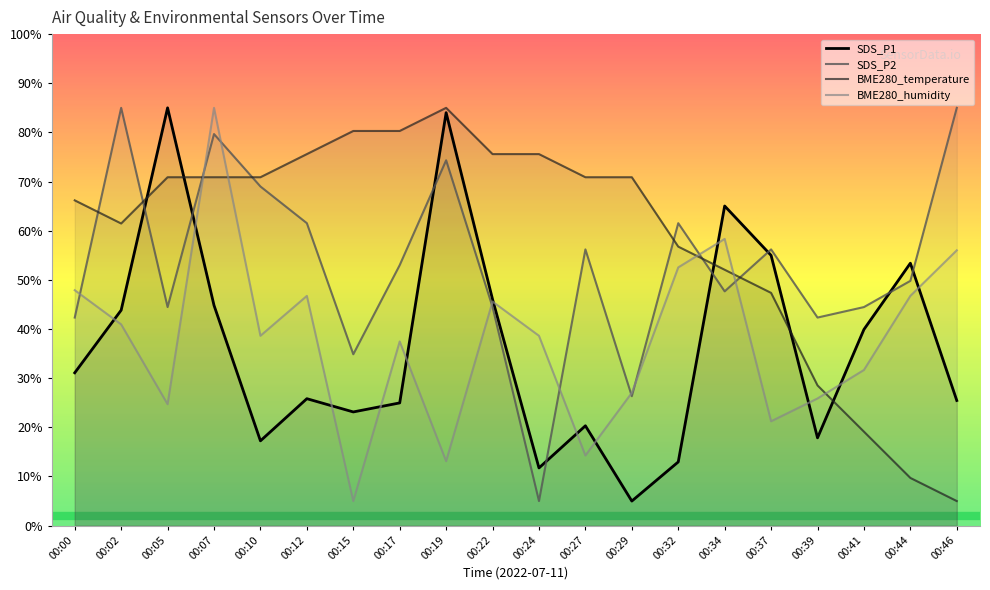

How many values in the BME280_temperature series exceed 70?

11